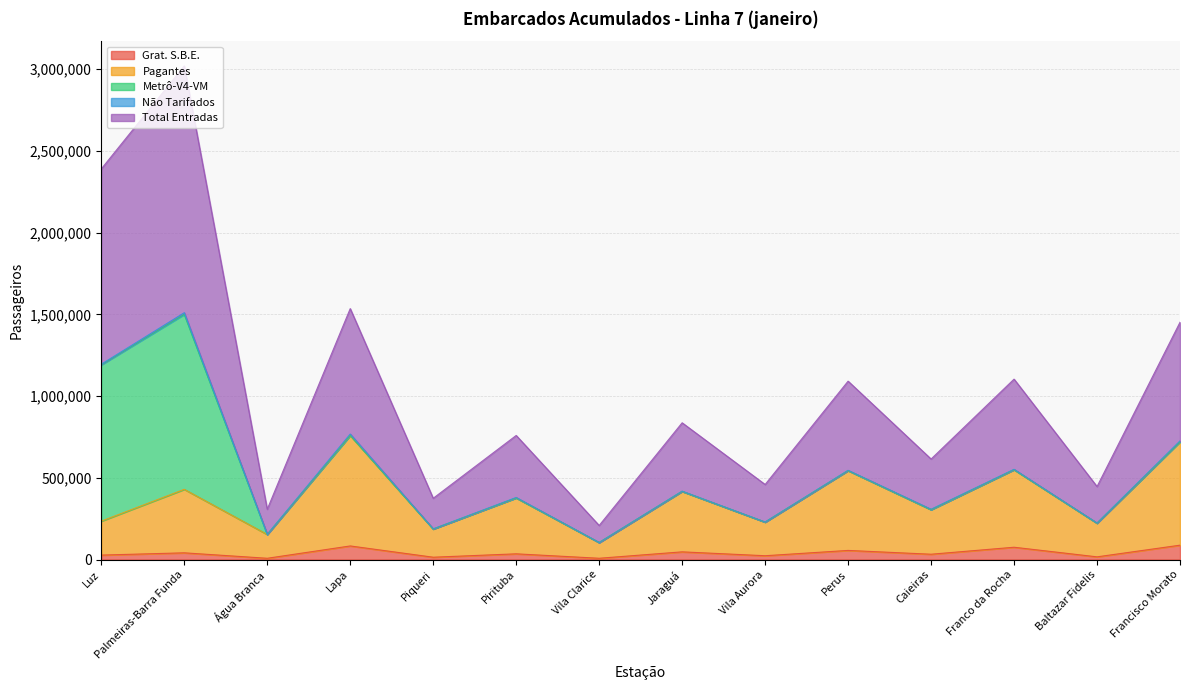

What is the difference between the maximum and minimum values in the Pagantes series?

655515